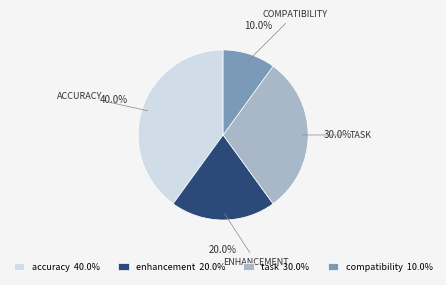

To the nearest percent, what portion does compatibility represent?

10%